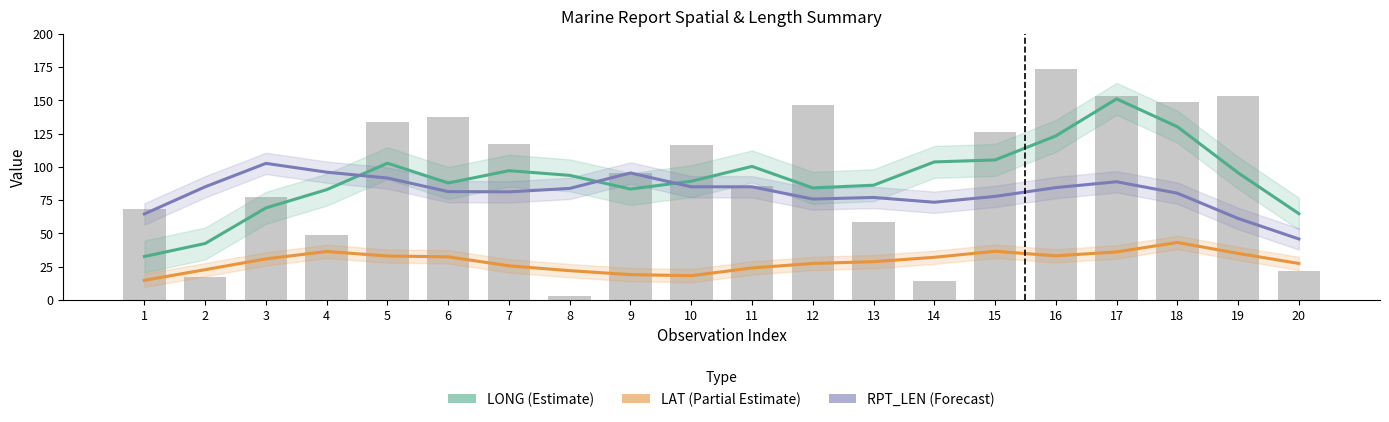

What is the value of the LONG bar at the 6th from the left?

87.9